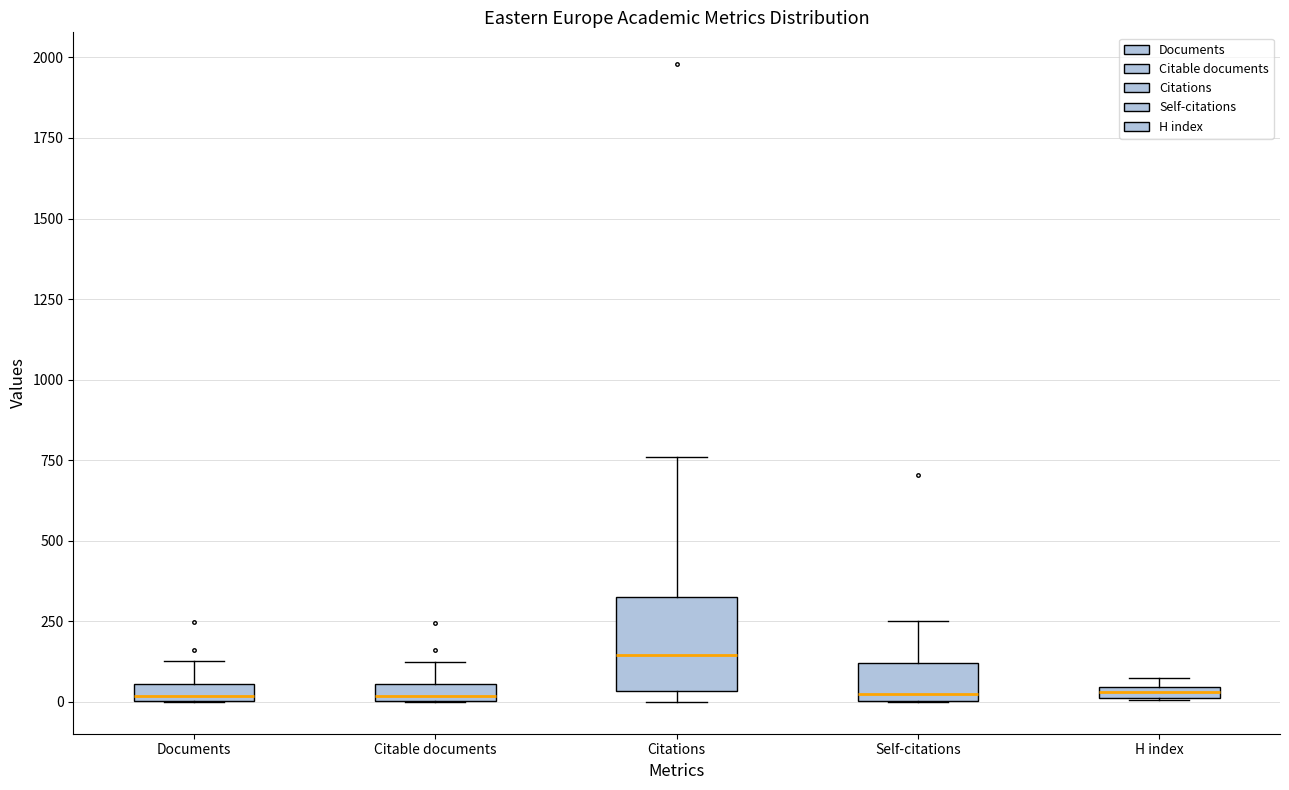

Where is the upper edge of the box for H index on the y-axis? The values are not printed on the chart, so give them approximately, as read against the axis.

50